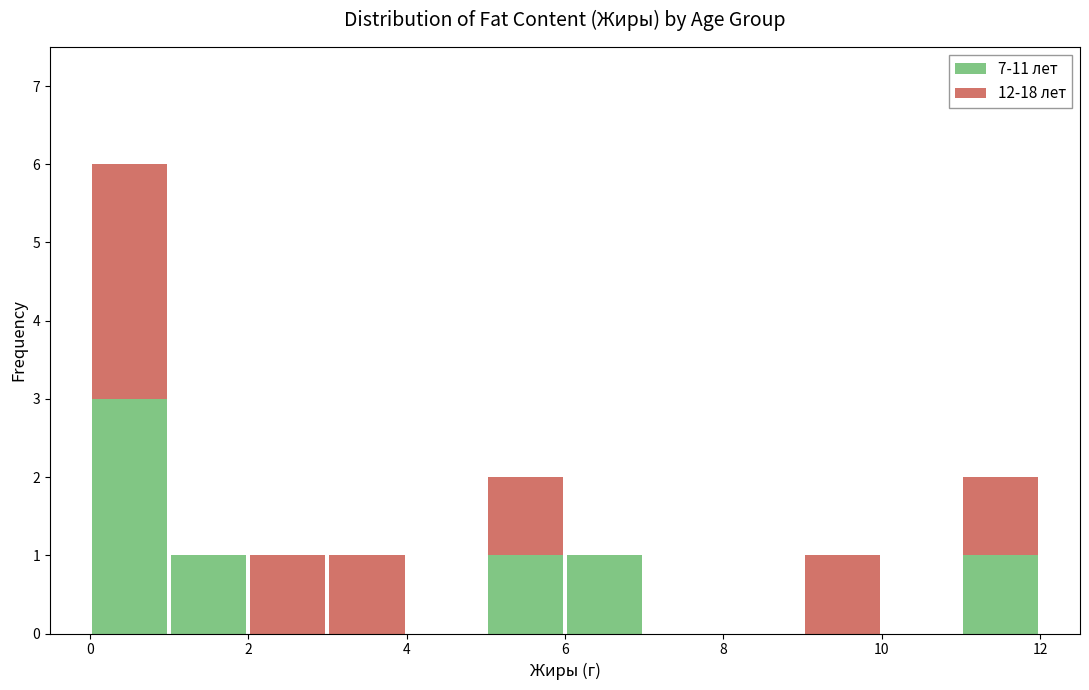

Which range on the x-axis has the tallest stacked bar (by total height)?

0 to 1